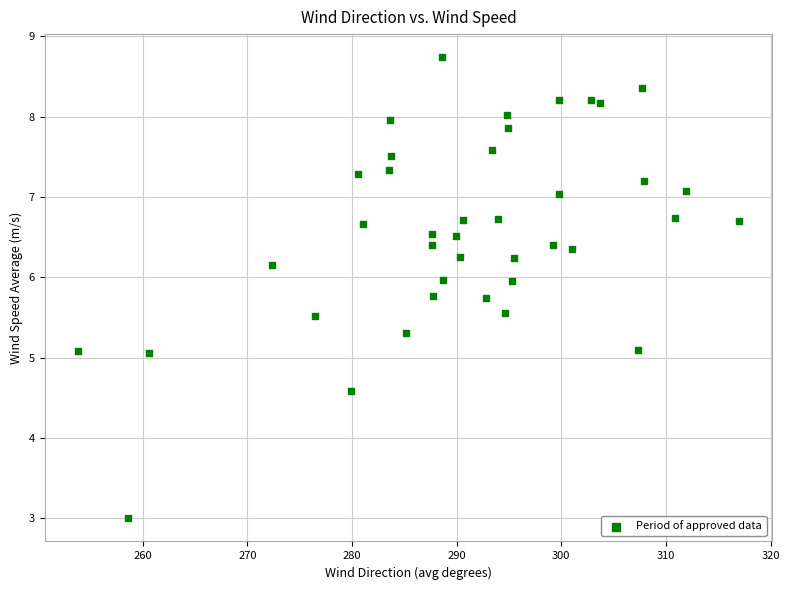

What is the range of Y values (max minus min)?

5.7